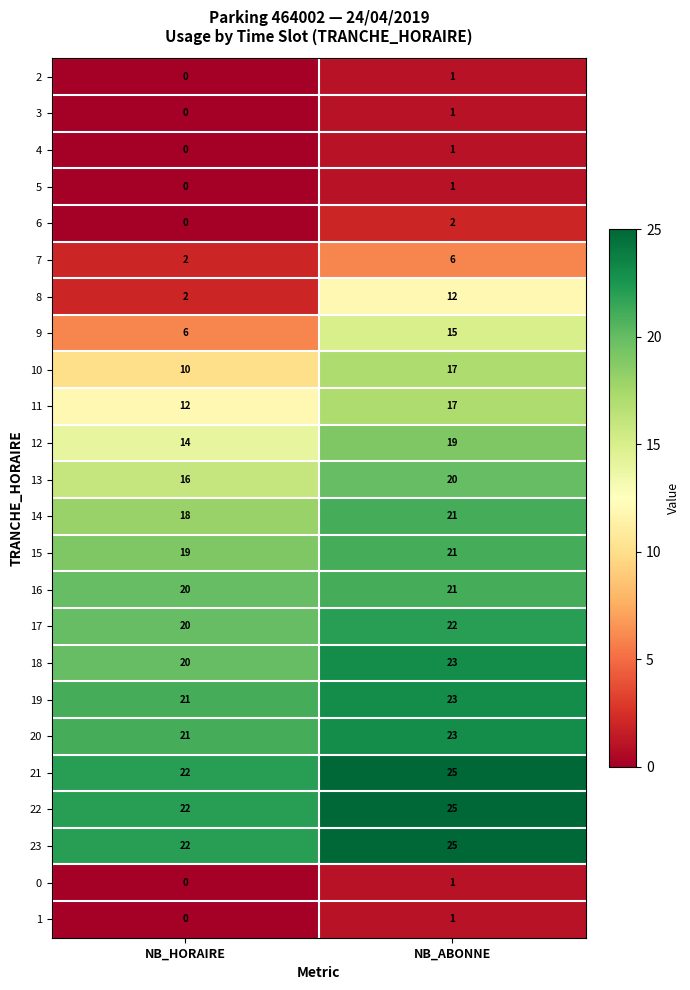

What is the spread (max minus min) of values at NB_HORAIRE?

22